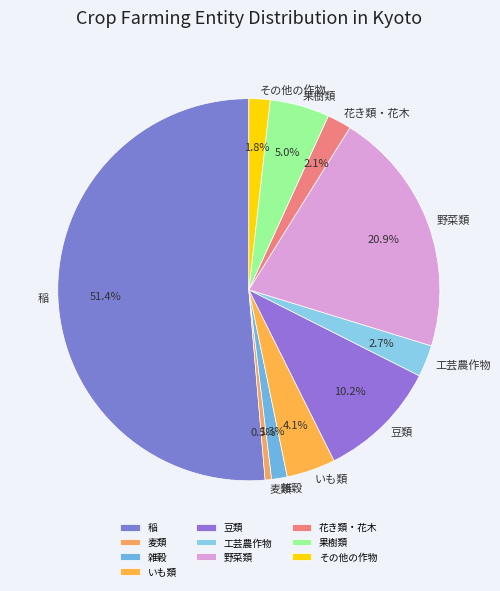

Between 麦類 and その他の作物, which is larger?

その他の作物